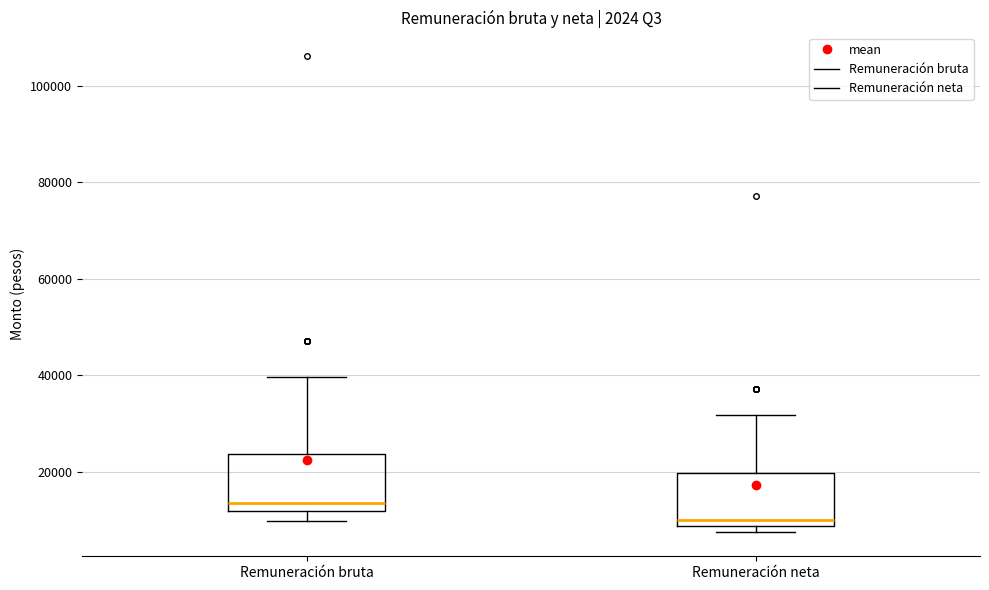

Which box has the lowest median line?

Remuneración neta